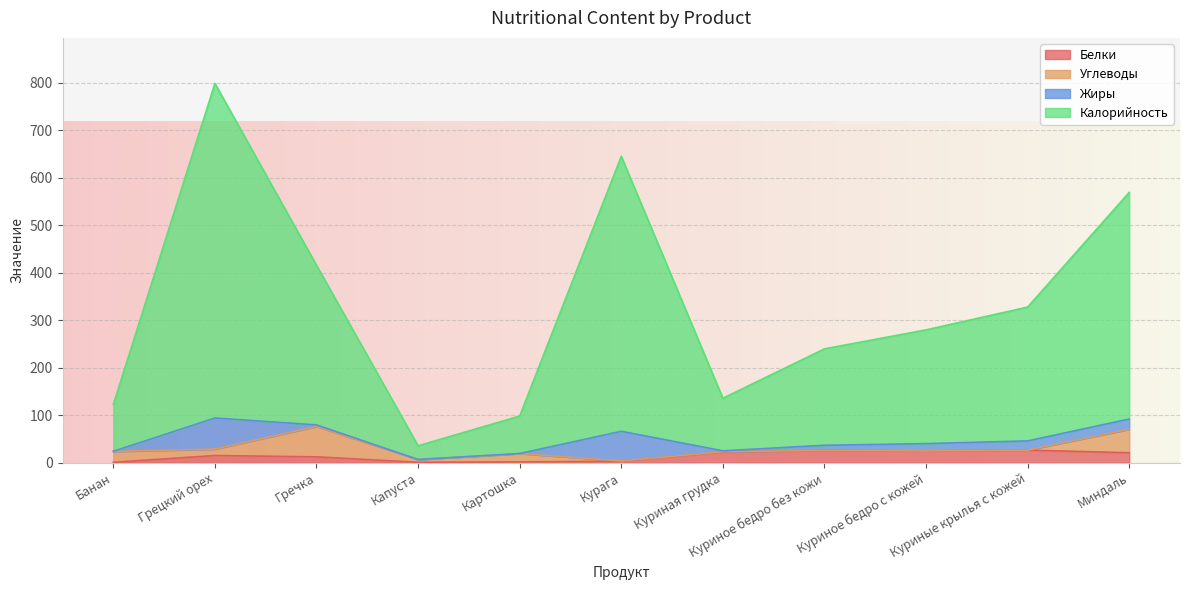

What is the difference between the maximum and minimum values in the Калорийность series?

763.0